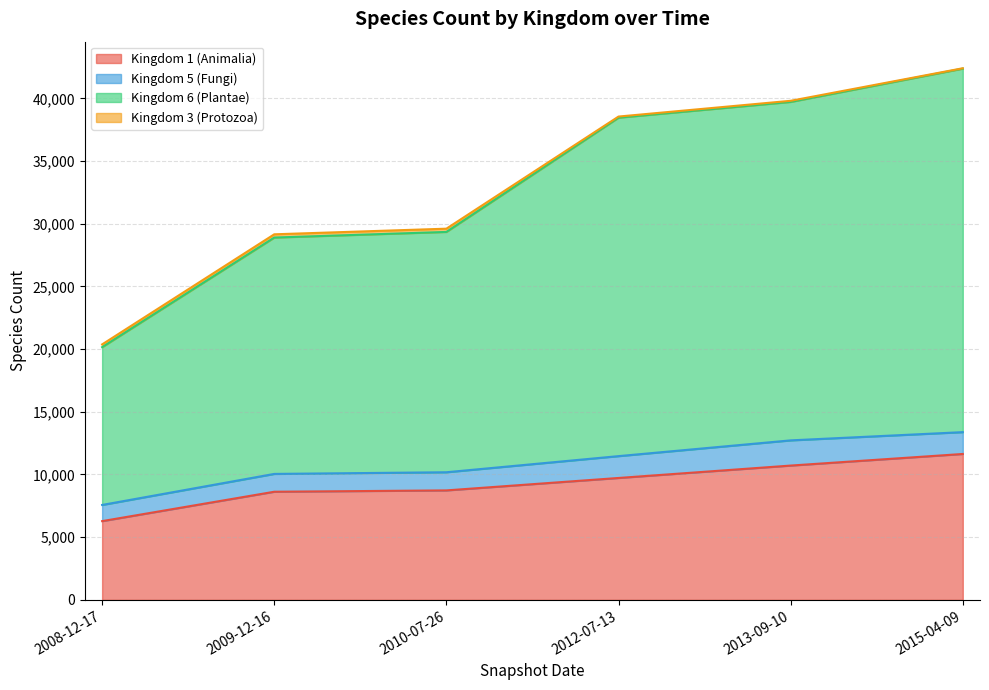

Which series has the largest range (max minus min)?

Kingdom 6 (Plantae)